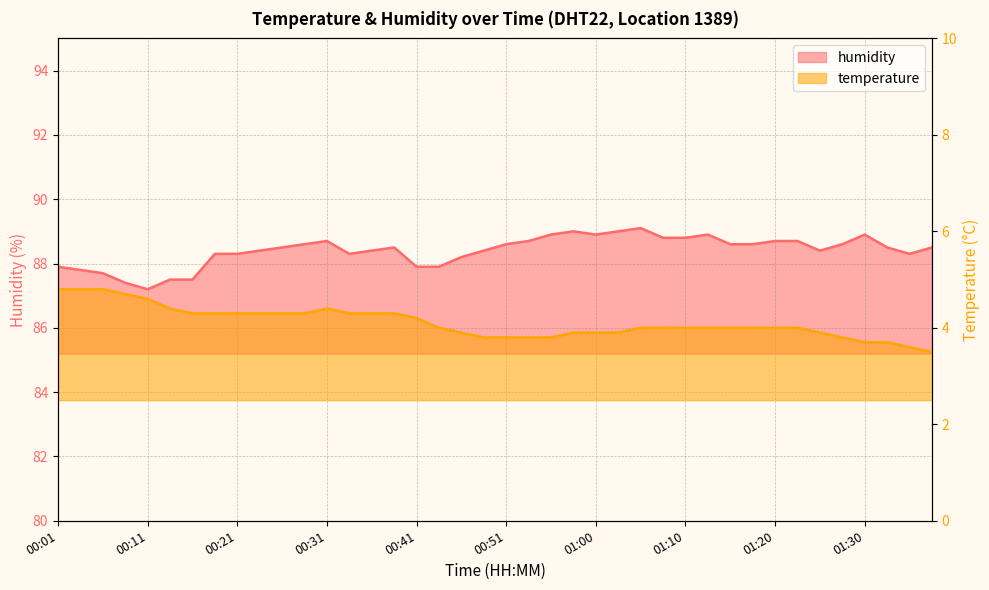

Does the chart display data point markers on the line(s)?

No